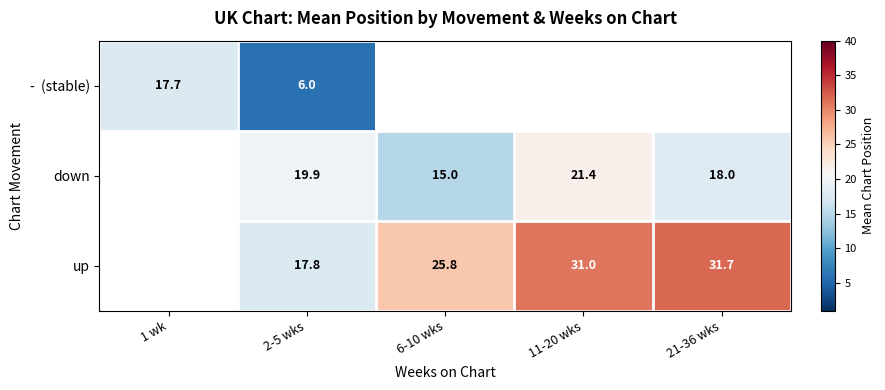

Is the value of up at 21-36 wks greater than the value of down at 21-36 wks?

Yes